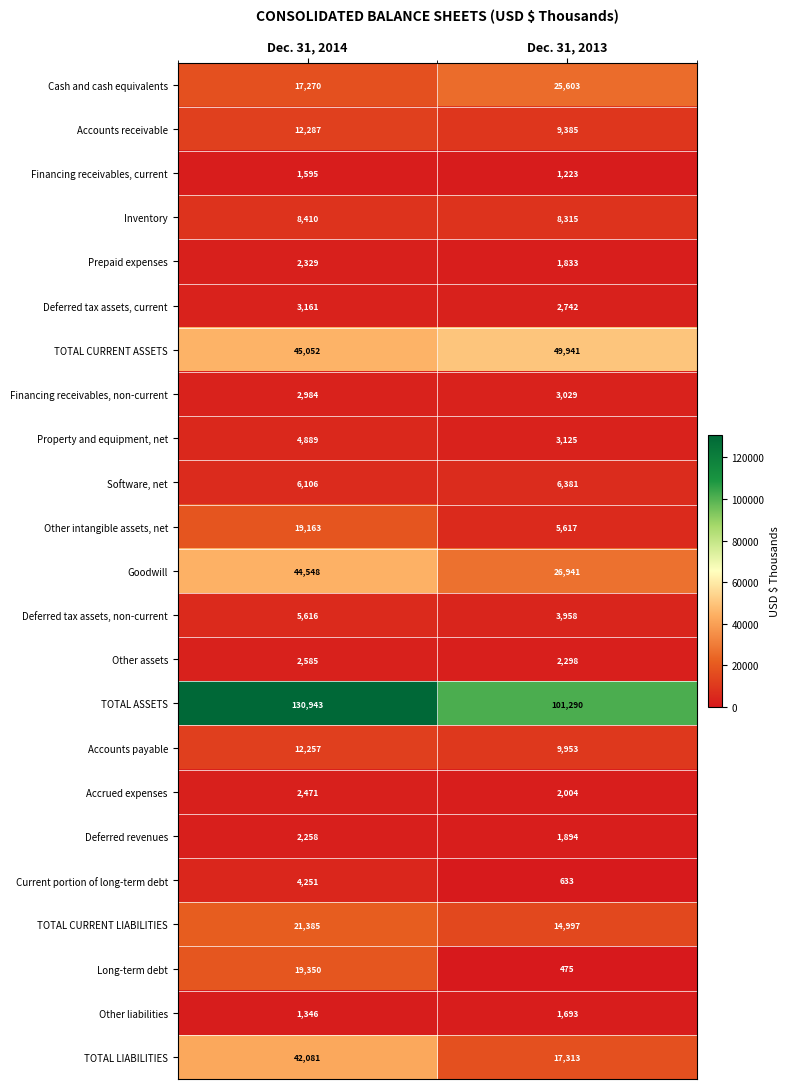

What is the average value of the Property and equipment, net series?

4007